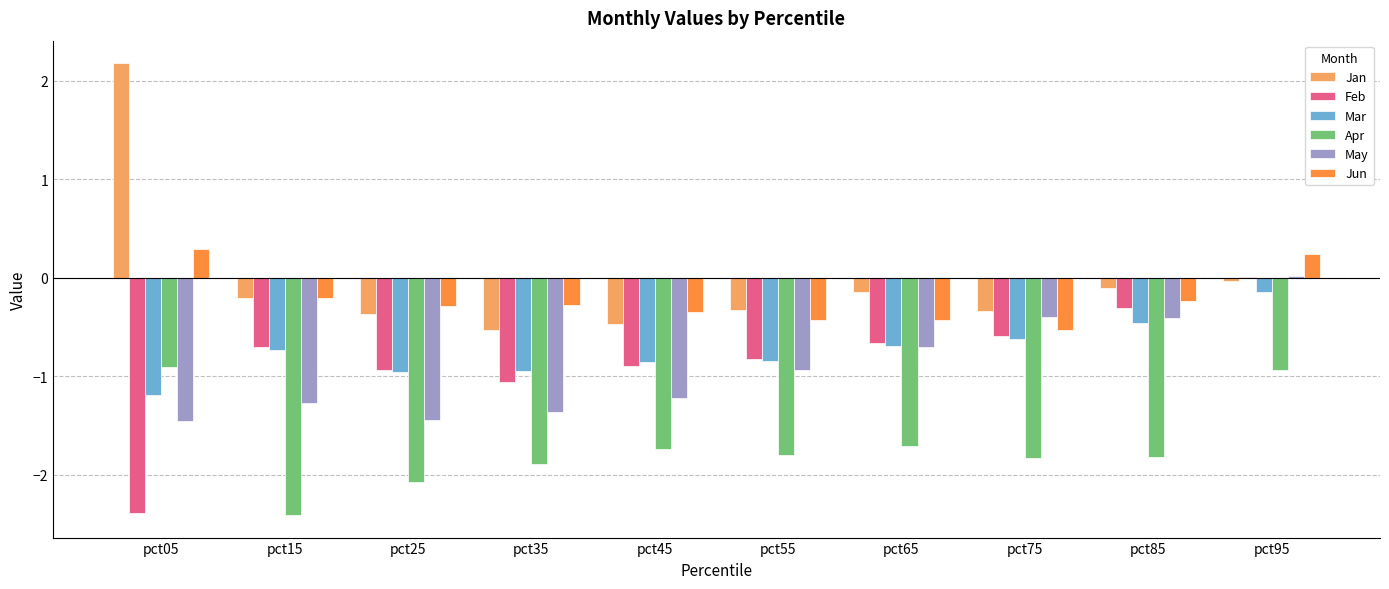

How many positive values does the Jun series have?

2